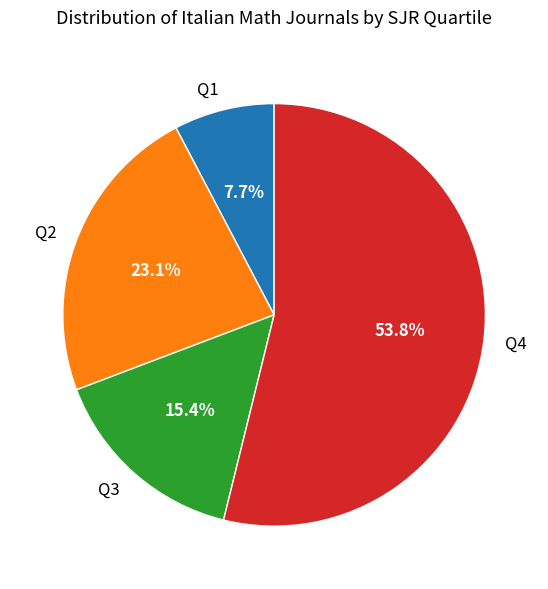

Which slice represents more than half of the pie?

Q4